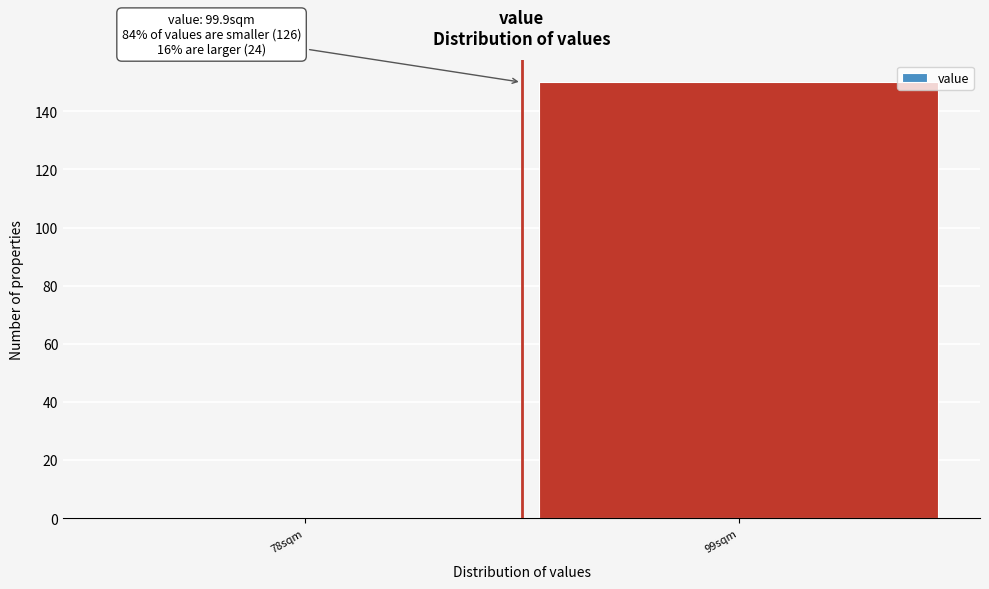

Reading left to right, extract all data points from this chart.

78sqm=0	99sqm=150